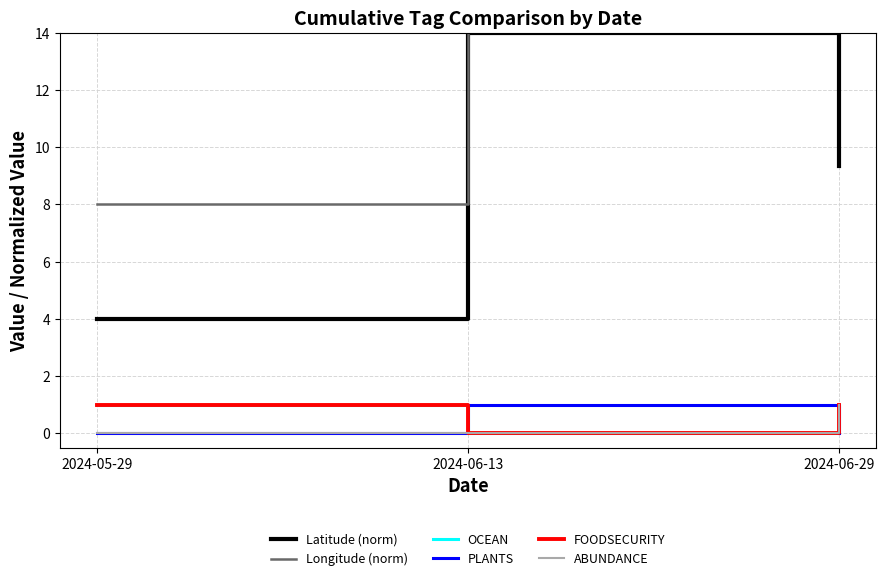

Rank the series at 2024-06-13 from lowest to highest value.

OCEAN, FOODSECURITY, ABUNDANCE, PLANTS, Latitude (norm), Longitude (norm)